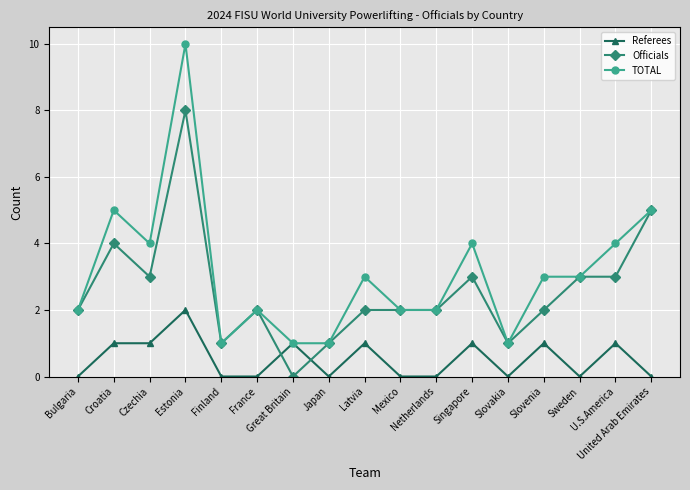

What is the difference between the Referees values at Slovakia and Czechia?

1